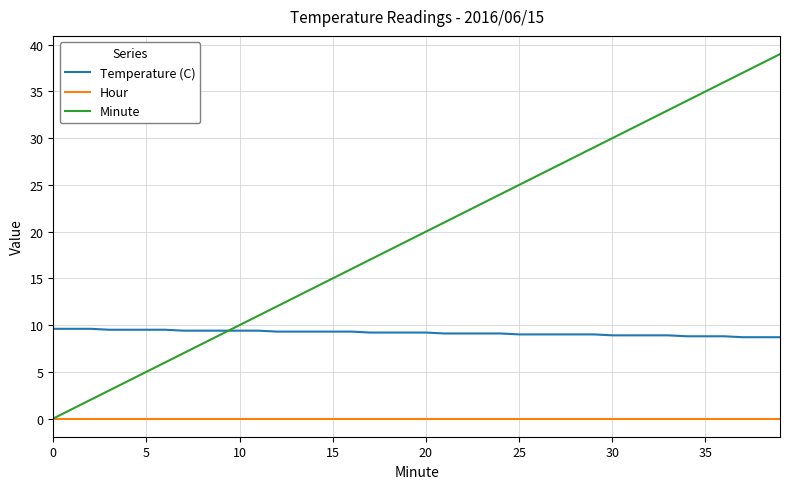

What is the minimum value for Temperature (C)?

8.7